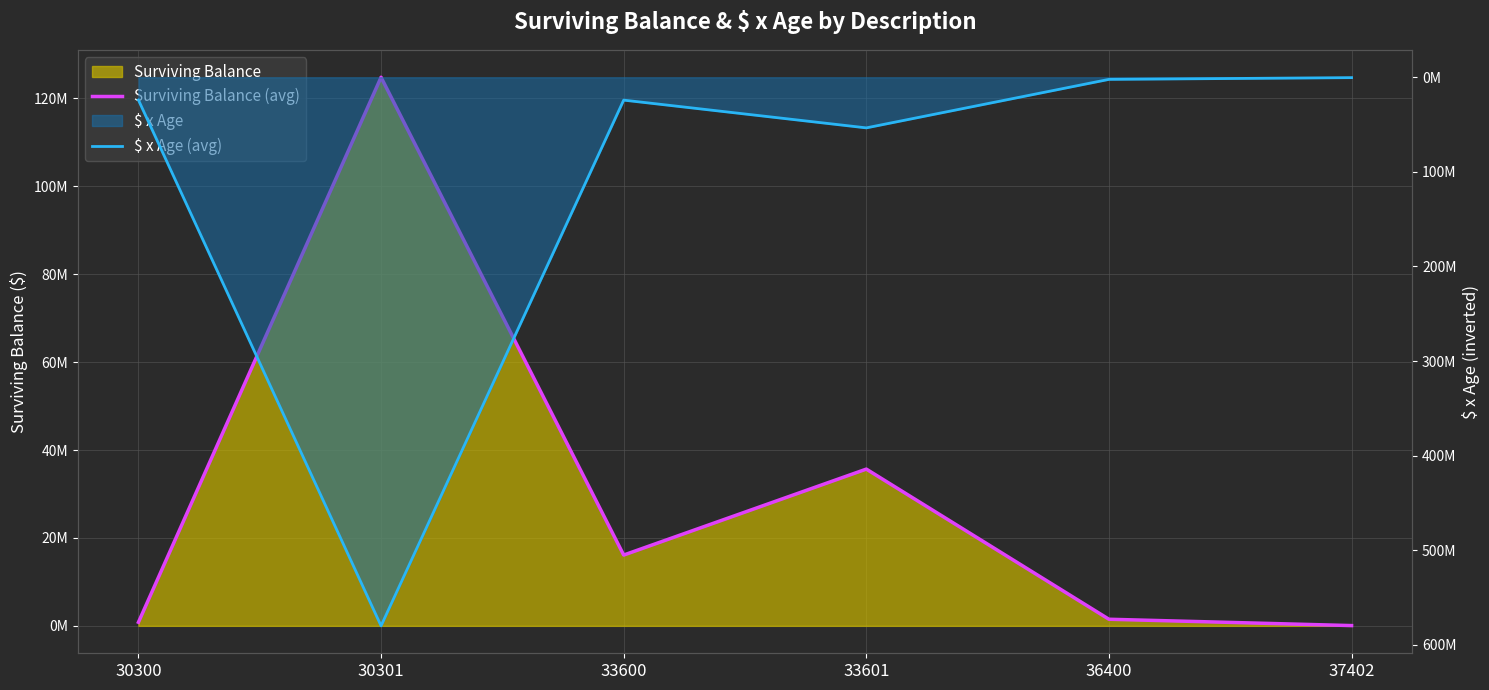

What value does the $ x Age (line) series have at 30300?

-24037982.0